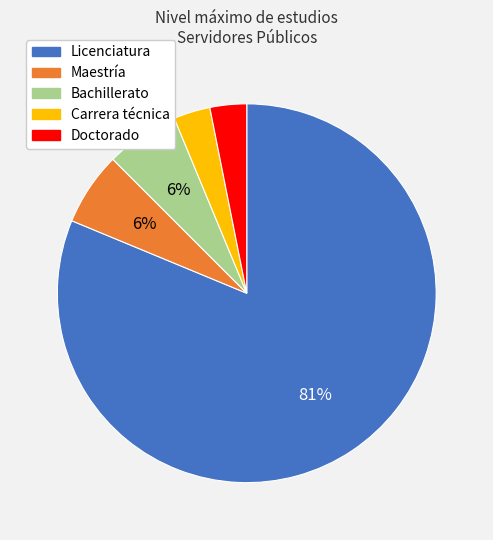

To the nearest percent, what is the average slice percentage?

20%